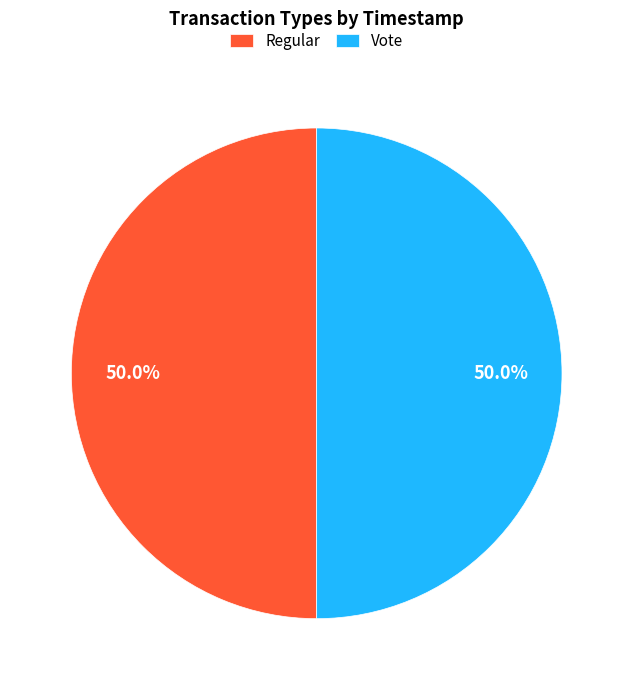

How many segments does this pie chart have?

2